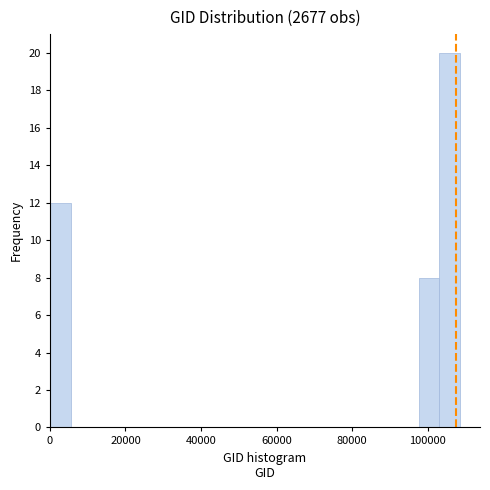

Around what value on the x-axis is the tallest bar? Give the approximate position of its centre, as read against the axis.

106000